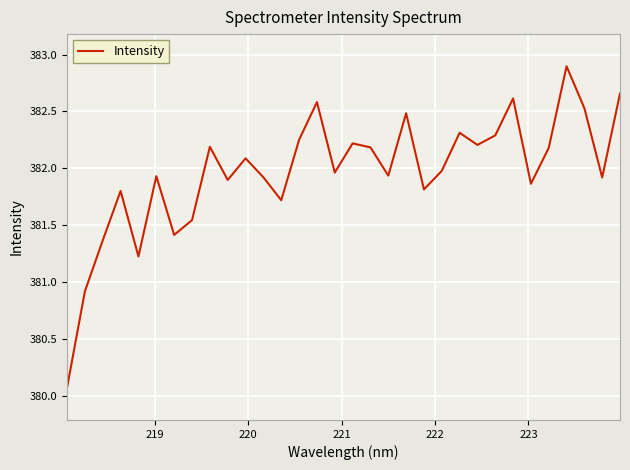

What is the difference between the maximum and minimum values?

2.8